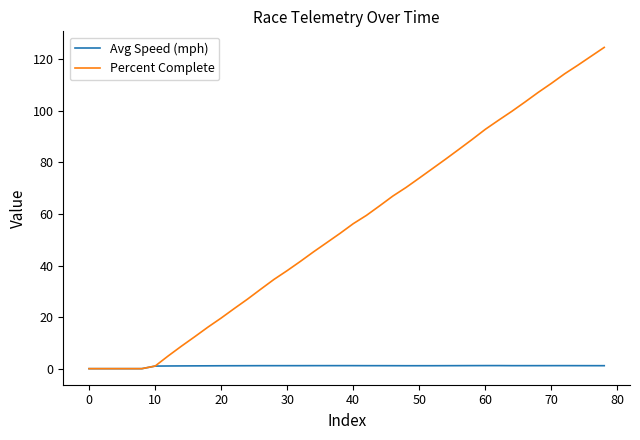

What is the maximum value for Percent Complete?

124.6